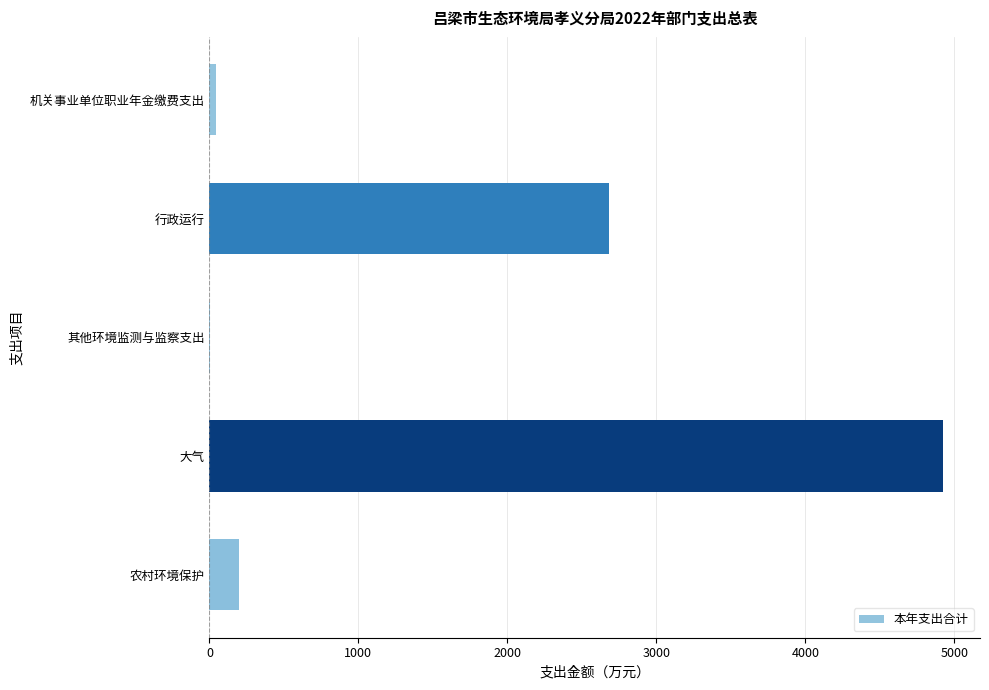

Between 农村环境保护 and 行政运行, which is larger?

行政运行